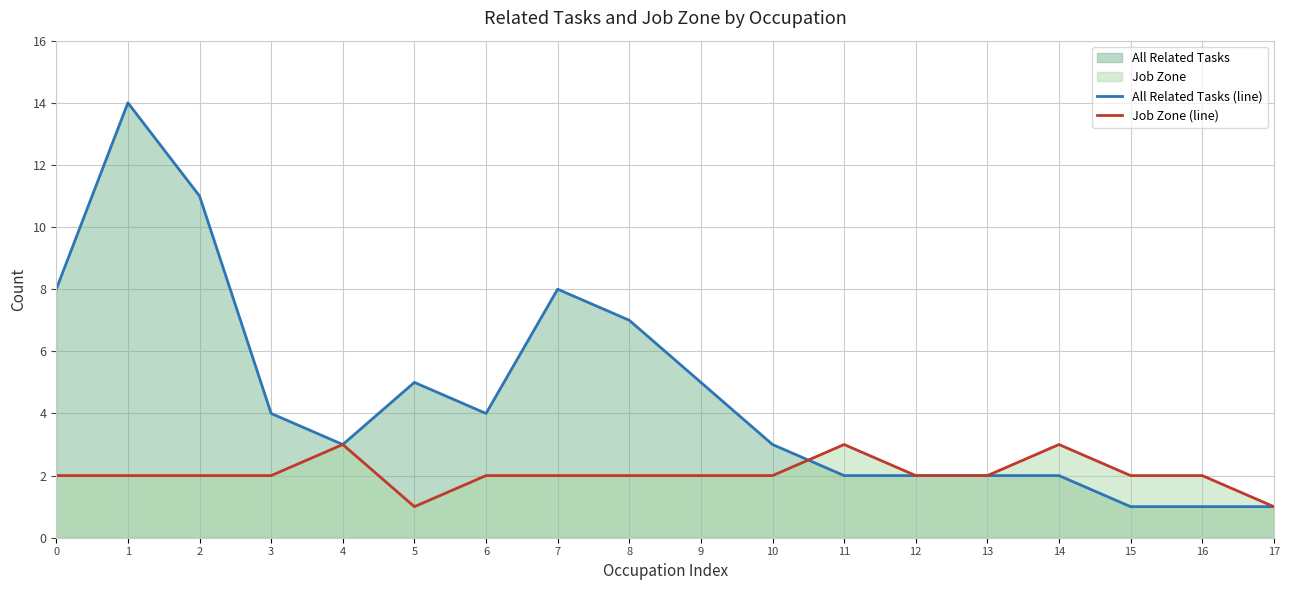

True or false: All Related Tasks (line) and Job Zone (line) intersect in this chart.

True